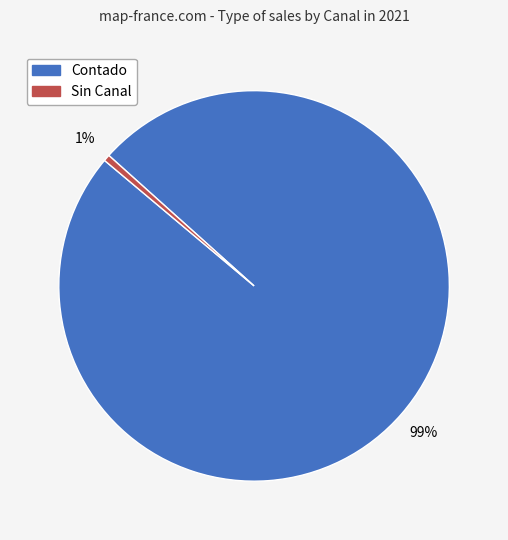

Between Sin Canal and Contado, which is larger?

Contado